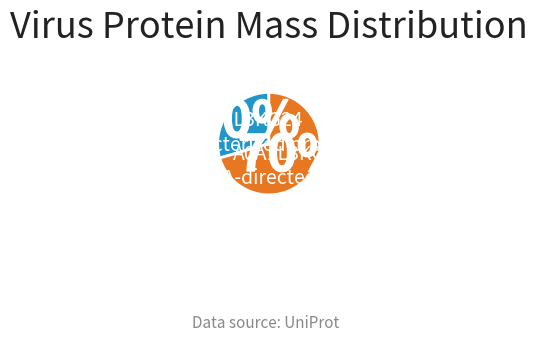

To the nearest percent, what is the average slice percentage?

50%